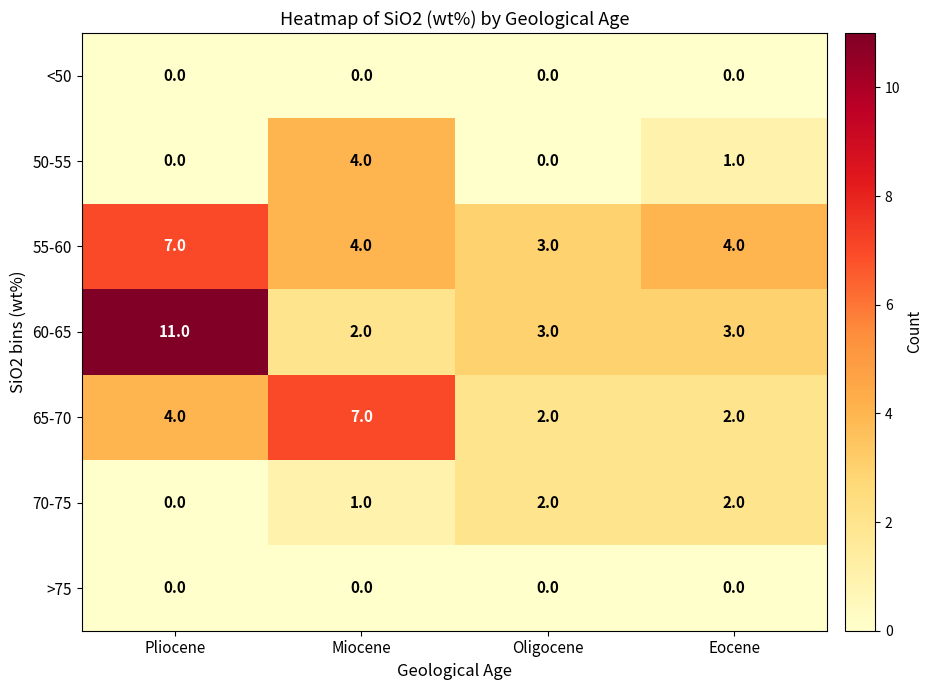

Which category has the highest value in the 65-70 series?

Miocene